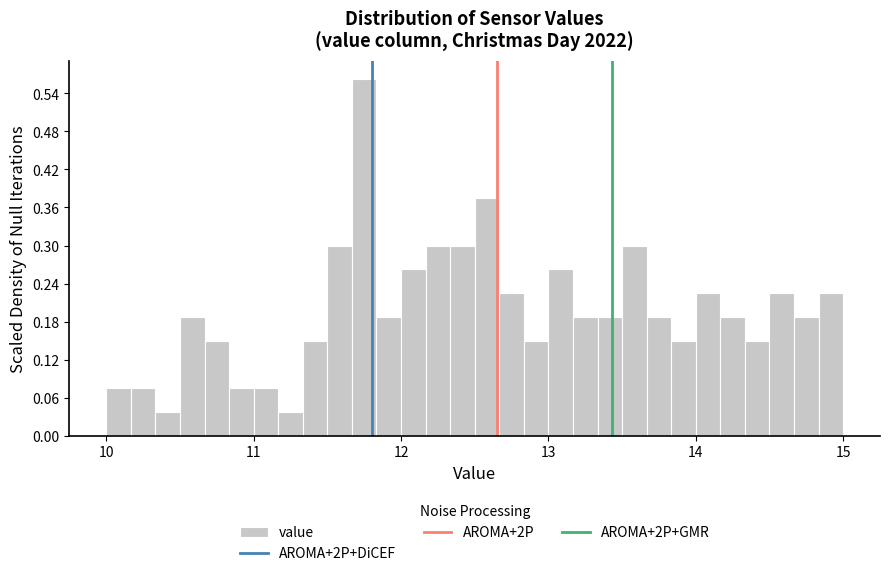

Around what value on the x-axis is the tallest bar? Give the approximate position of its centre, as read against the axis.

11.8